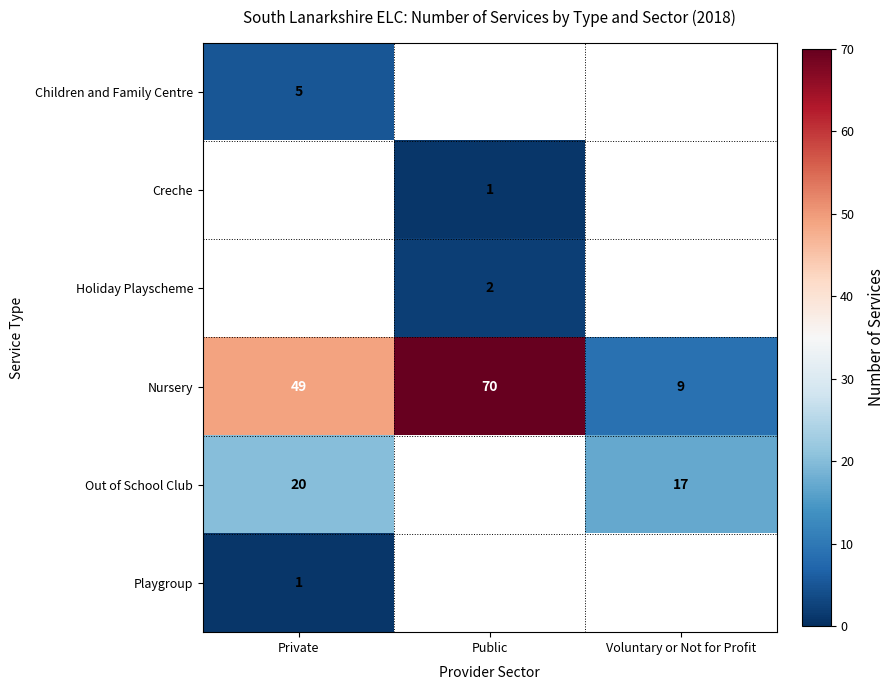

Count the Nursery values in the range 9 to 70.

3